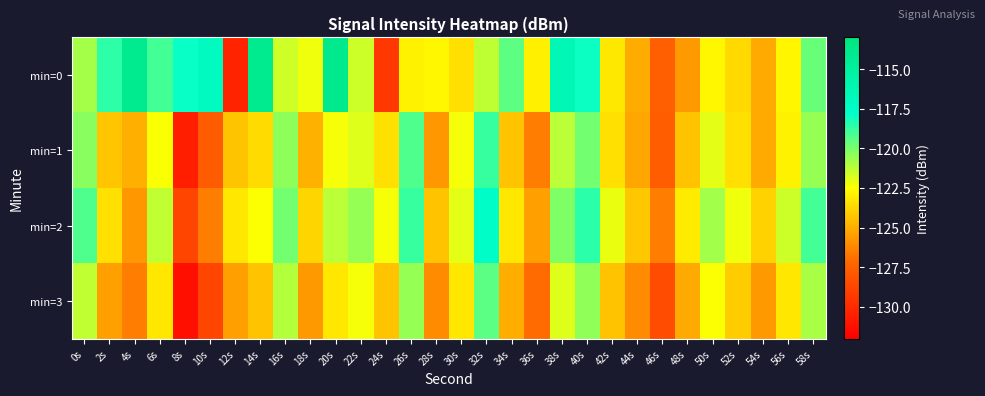

Reading right to left, transcribe all the data shown in this chart.

min=0: 58s=-119.7	56s=-122.8	54s=-125.1	52s=-123.7	50s=-122.8	48s=-125.6	46s=-127.5	44s=-125.0	42s=-123.2	40s=-118.0	38s=-116.4	36s=-123.0	34s=-119.5	32s=-121.3	30s=-123.5	28s=-122.8	26s=-122.9	24s=-129.4	22s=-121.5	20s=-113.9	18s=-122.2	16s=-121.6	14s=-114.1	12s=-130.3	10s=-117.0	8s=-117.9	6s=-119.0	4s=-114.1	2s=-118.6	0s=-120.8
min=1: 58s=-120.5	56s=-122.9	54s=-125.1	52s=-123.5	50s=-122.0	48s=-124.3	46s=-127.7	44s=-125.2	42s=-123.5	40s=-119.9	38s=-121.2	36s=-126.5	34s=-124.3	32s=-118.8	30s=-122.3	28s=-125.7	26s=-119.2	24s=-123.5	22s=-121.9	20s=-122.3	18s=-124.9	16s=-120.4	14s=-123.6	12s=-124.3	10s=-127.8	8s=-130.6	6s=-122.4	4s=-125.0	2s=-124.3	0s=-120.3
min=2: 58s=-119.0	56s=-121.5	54s=-123.9	52s=-122.2	50s=-120.8	48s=-123.1	46s=-126.5	44s=-124.2	42s=-122.1	40s=-118.5	38s=-120.1	36s=-125.4	34s=-123.2	32s=-117.5	30s=-122.0	28s=-124.3	26s=-118.8	24s=-122.3	22s=-120.6	20s=-121.2	18s=-123.8	16s=-119.9	14s=-122.5	12s=-123.2	10s=-126.5	8s=-128.8	6s=-121.3	4s=-125.7	2s=-123.5	0s=-119.2
min=3: 58s=-120.9	56s=-123.2	54s=-125.7	52s=-124.1	50s=-122.4	48s=-125.1	46s=-128.4	44s=-126.1	42s=-124.3	40s=-120.4	38s=-121.9	36s=-127.1	34s=-125.0	32s=-119.4	30s=-123.2	28s=-126.1	26s=-120.5	24s=-124.3	22s=-122.3	20s=-123.2	18s=-125.7	16s=-121.1	14s=-124.3	12s=-125.4	10s=-128.8	8s=-131.2	6s=-123.2	4s=-126.5	2s=-125.4	0s=-121.3